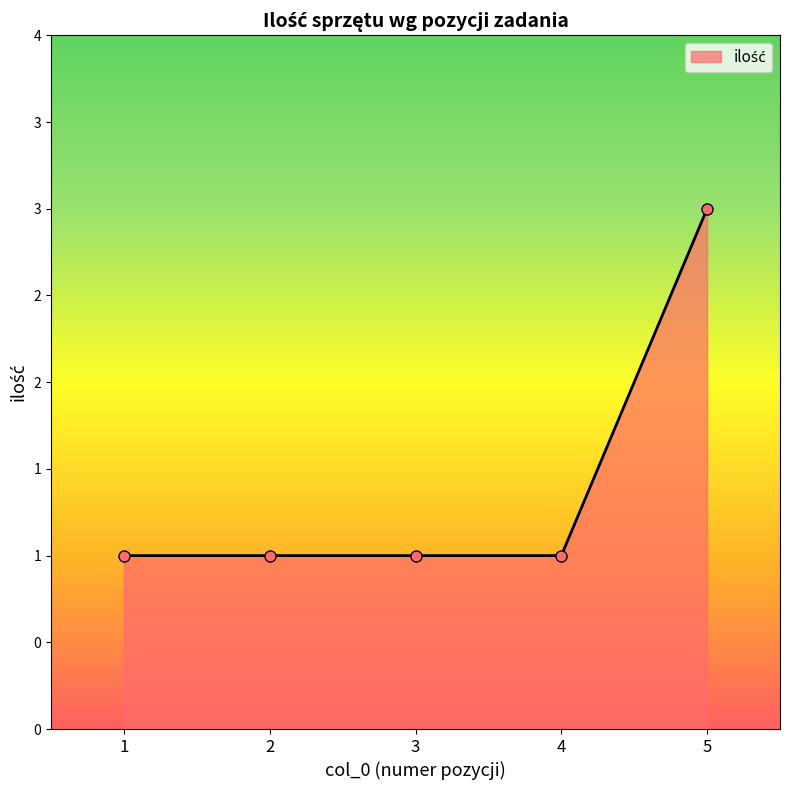

What is the difference between the maximum and minimum values?

2